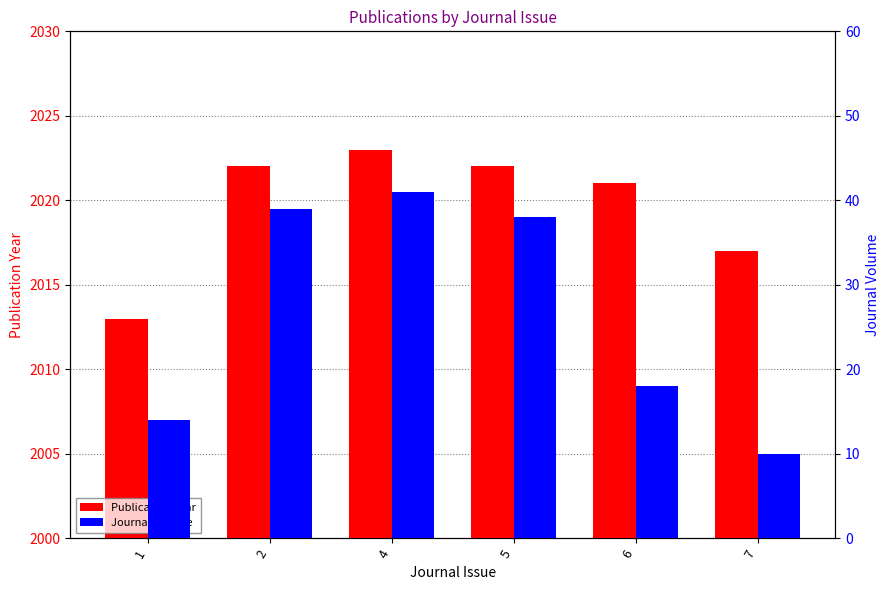

Reading left to right, extract all data points from this chart.

Publication Year: 1=2013	2=2022	4=2023	5=2022	6=2021	7=2017
Journal Volume: 1=14	2=39	4=41	5=38	6=18	7=10